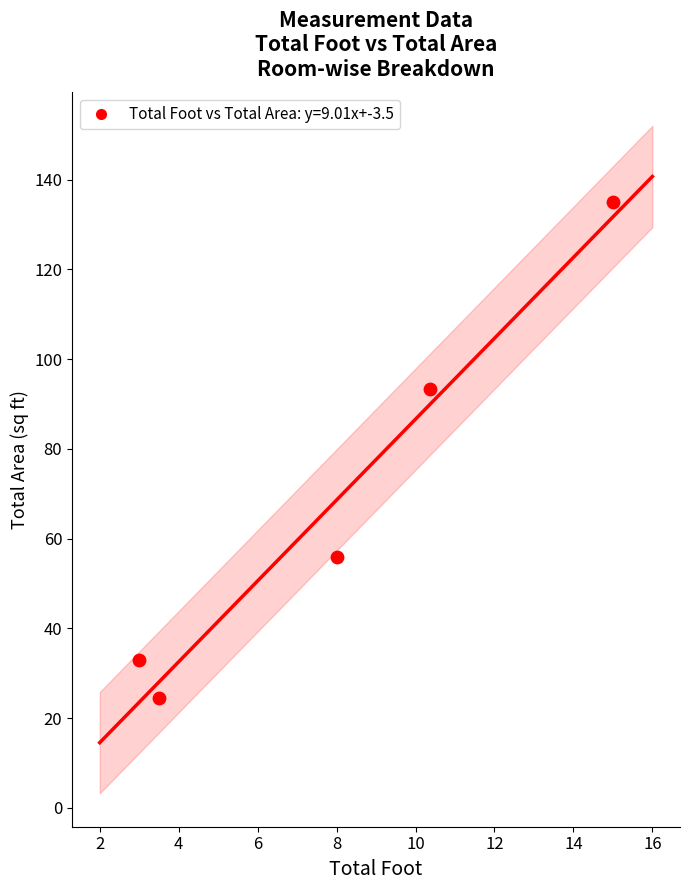

What Y value in the scatter plot is closest to 79?

93.4